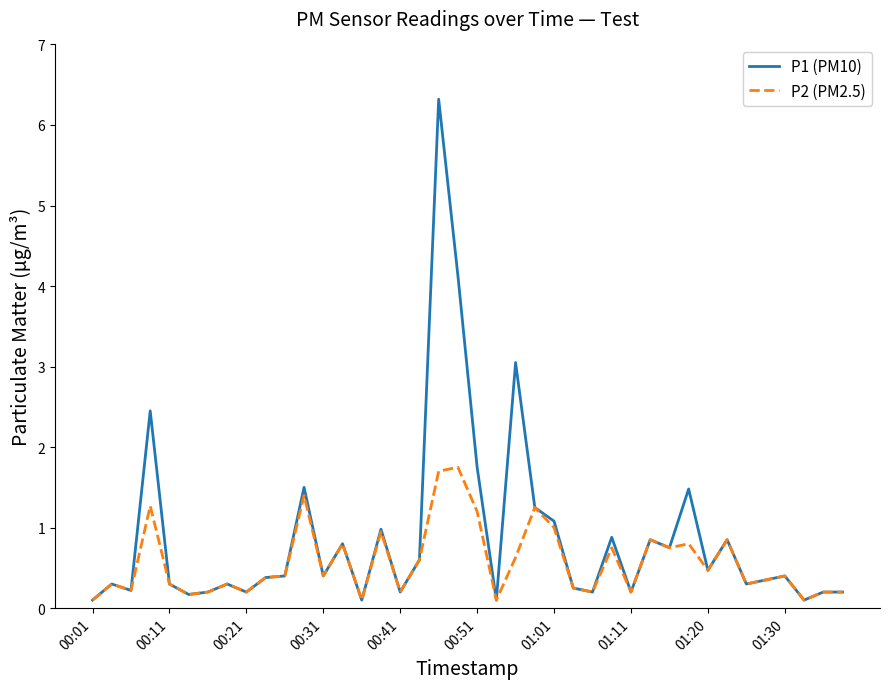

Which series has the largest total across all categories?

P1 (PM10)